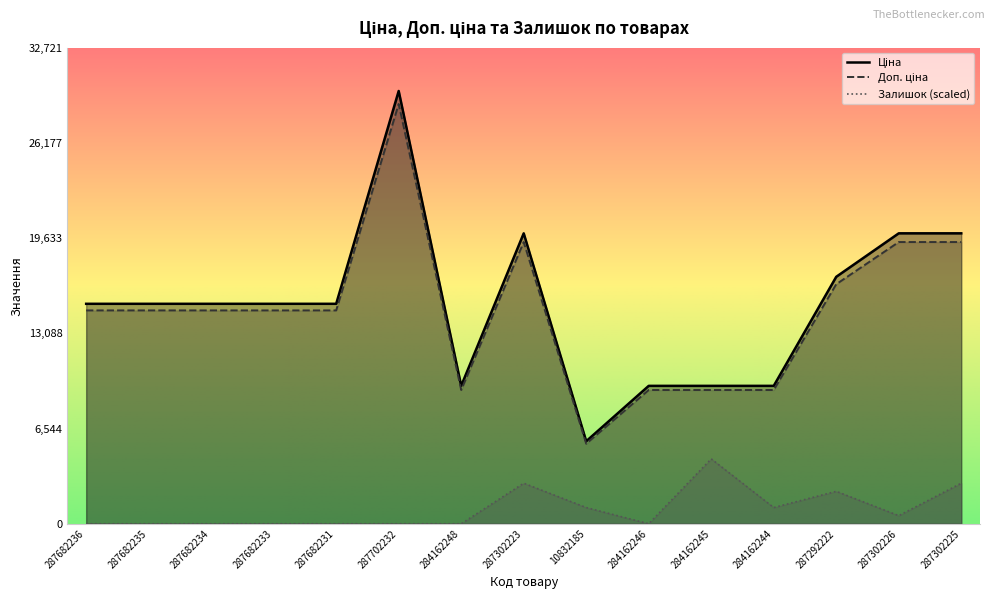

True or false: Ціна and Залишок cross at least once.

False